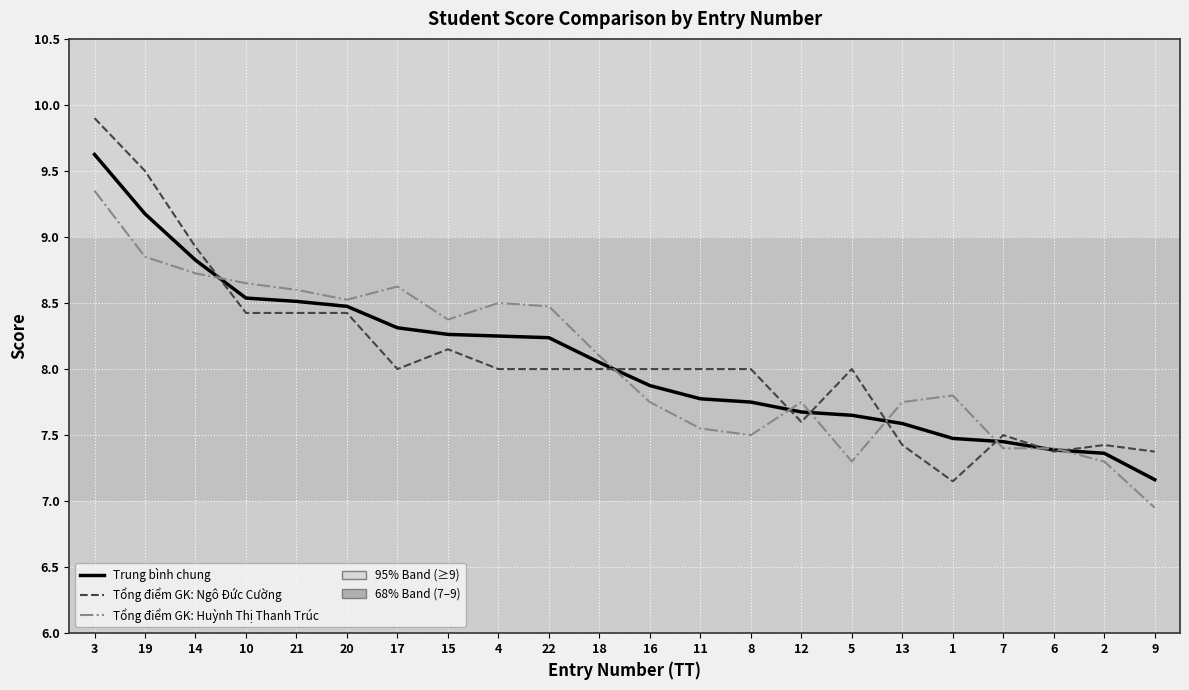

The value of Trung bình chung at 21 is 14.0. True or false?

False